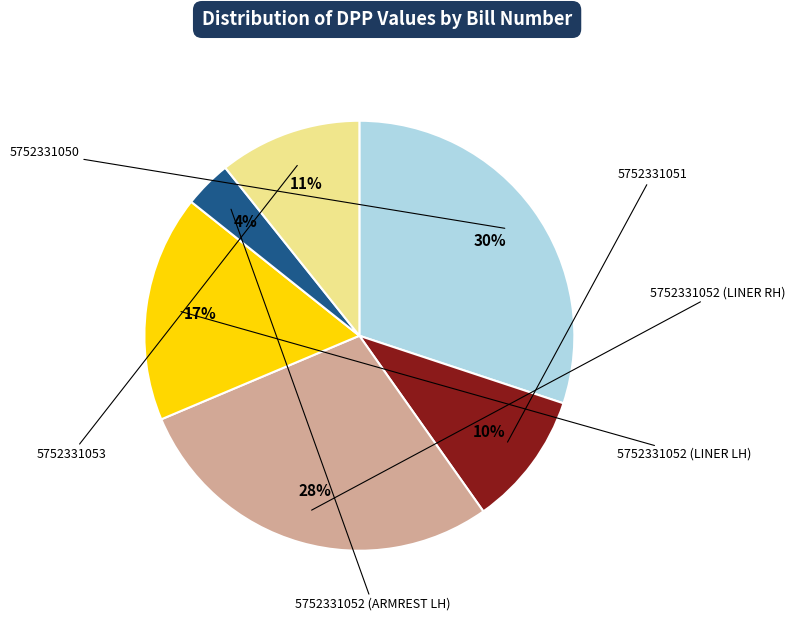

Does any single category account for the majority?

No